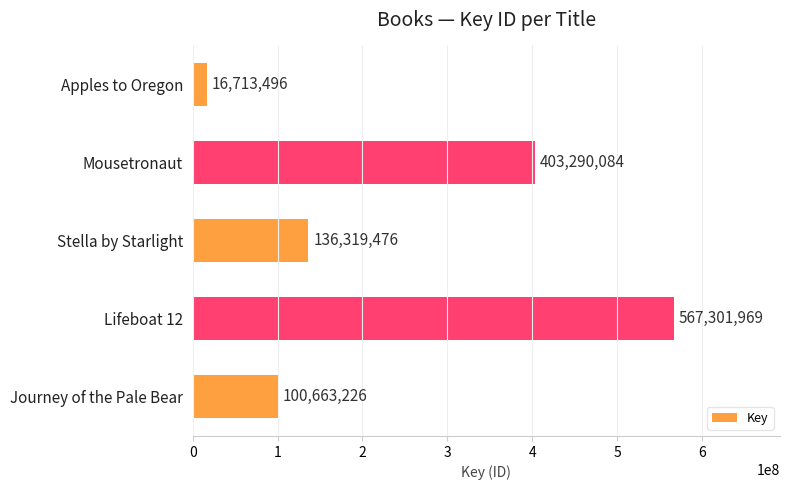

The value at Mousetronaut is 403290084. True or false?

True